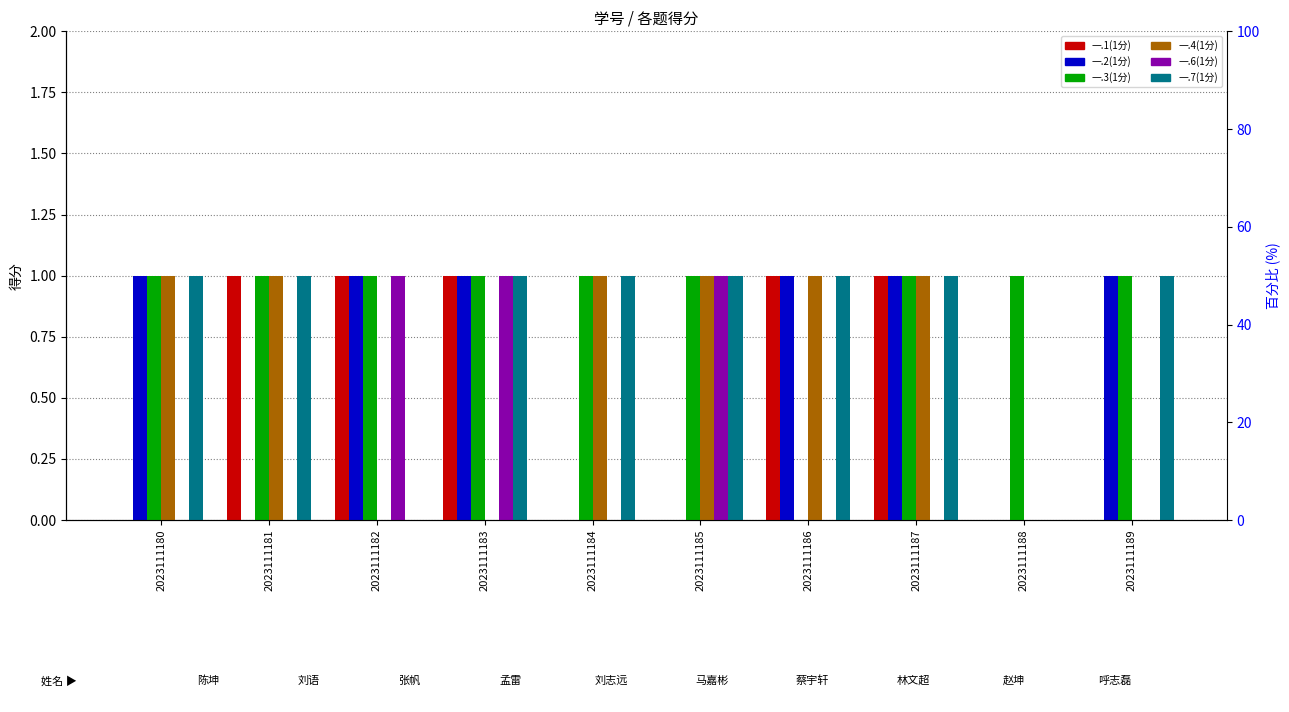

What is the value of the 一.3(1分) bar at the 10th from the left?

1